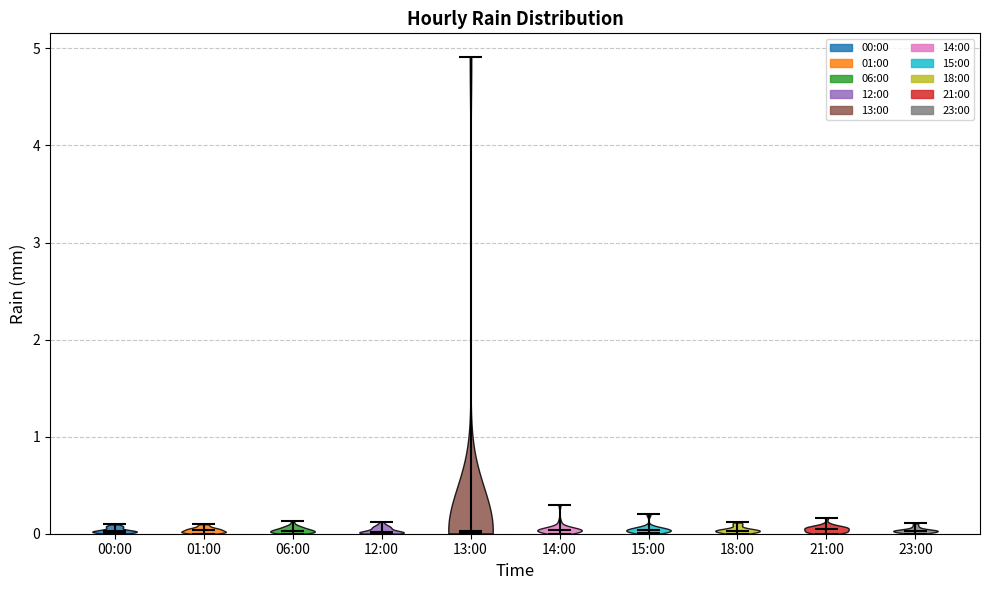

Where does the median line of the violin for 01:00 sit on the y-axis? The values are not printed on the chart, so give them approximately, as read against the axis.

0.0